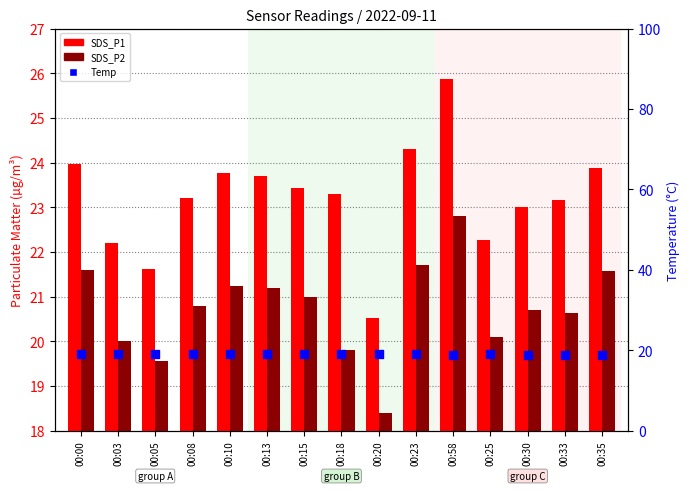

Is the value of Temp at 00:05 greater than the value of SDS_P2 at 00:23?

No